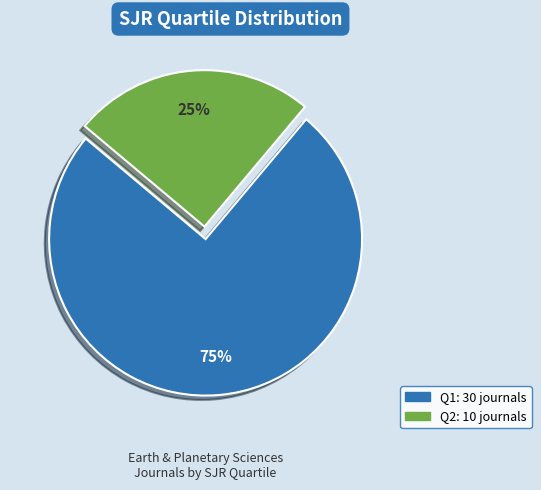

To the nearest percent, what is the average slice percentage?

50%